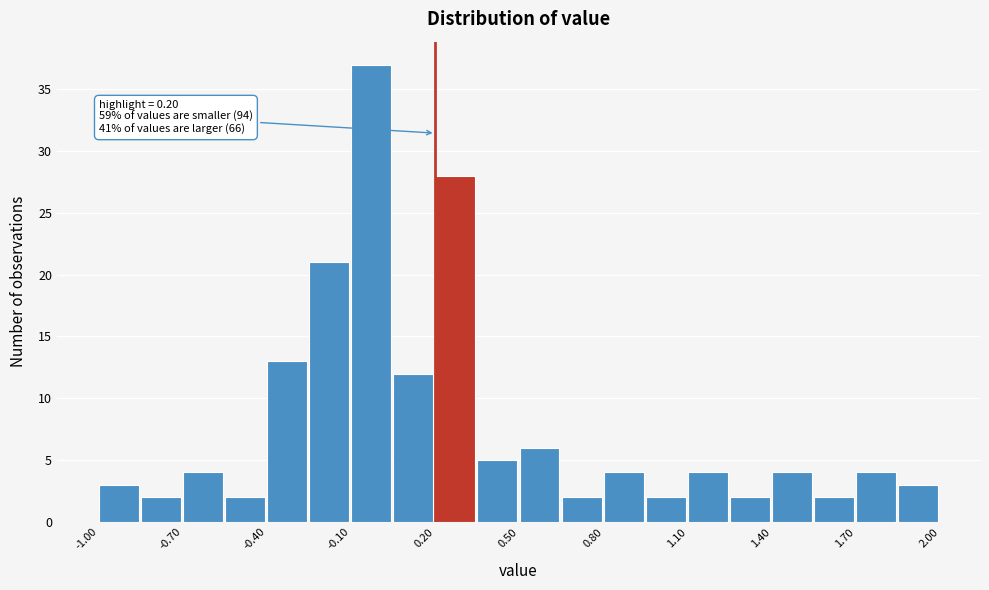

Read against the x-axis, roughly where is the centre of the tallest bar?

-0.05